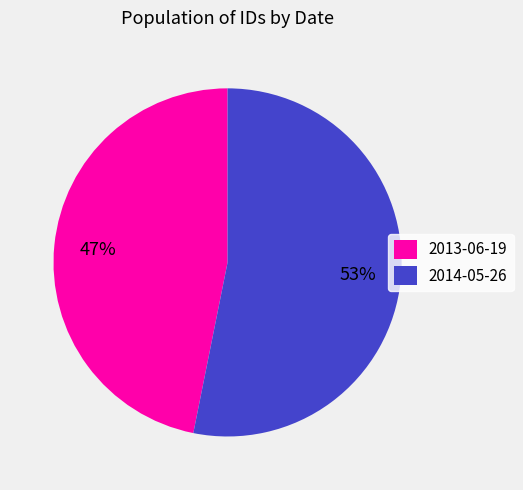

Does 2014-05-26 represent more than half of the total?

Yes